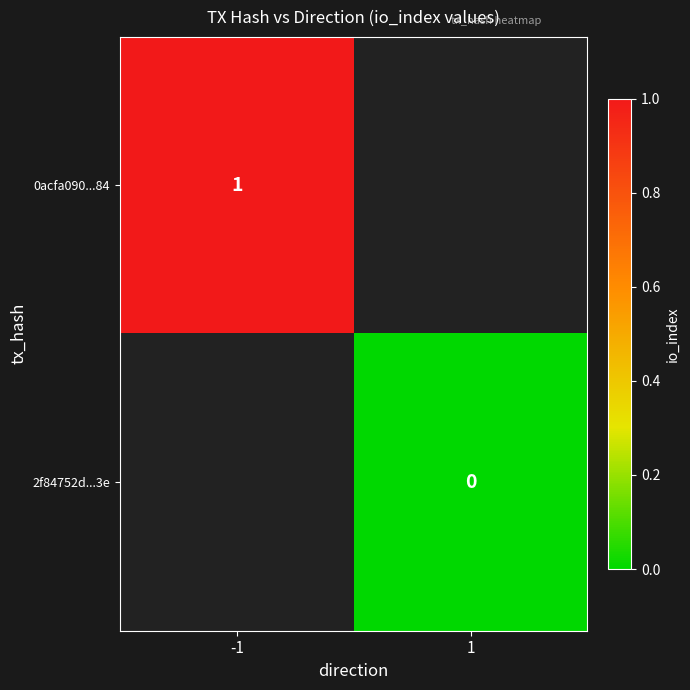

True or false: 0acfa090...84 has a value of 1 at -1.

True